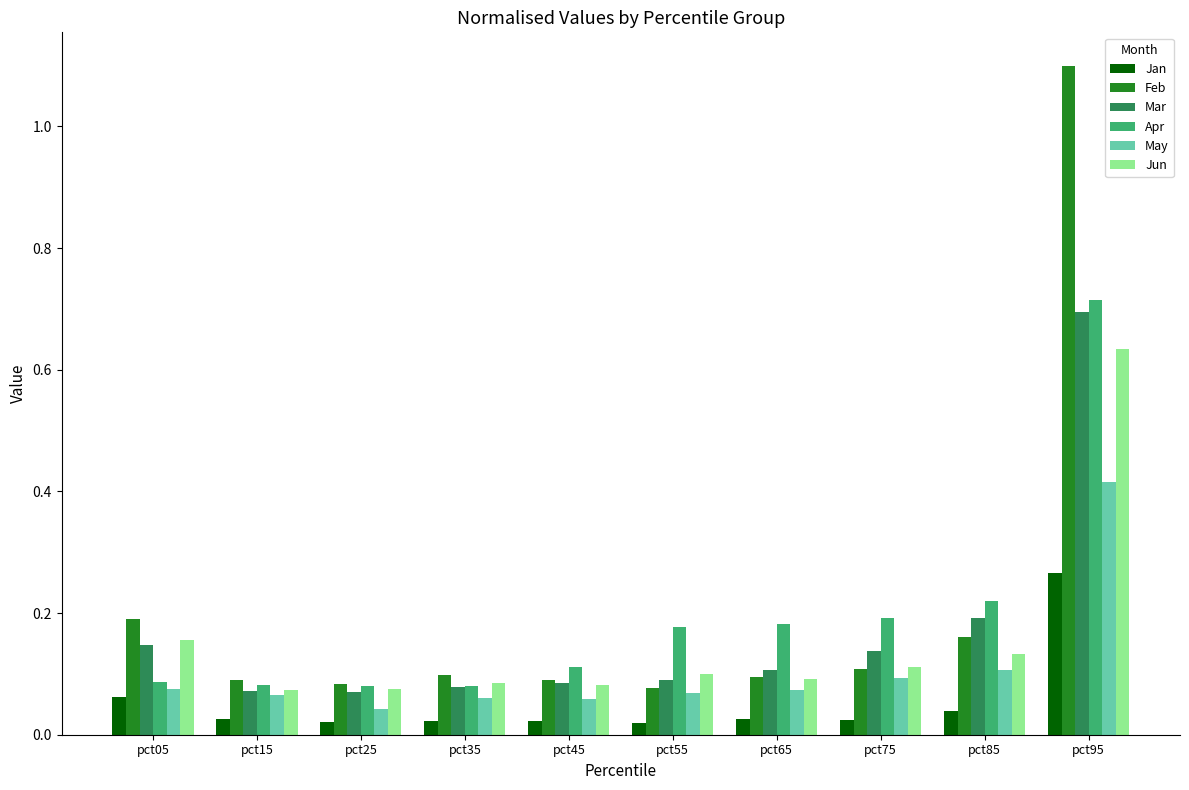

What is the sum of the Feb values at pct95 and pct65?

1.2